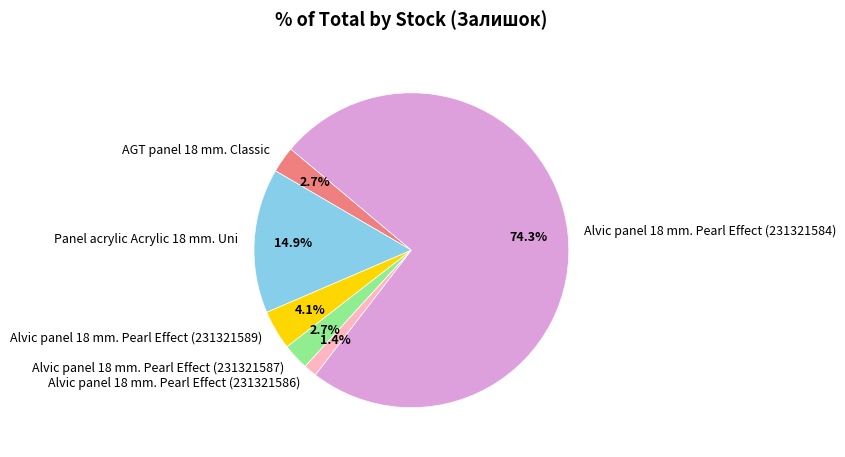

Which has a higher value, Alvic panel 18 mm. Pearl Effect (231321587) or Alvic panel 18 mm. Pearl Effect (231321589)?

Alvic panel 18 mm. Pearl Effect (231321589)